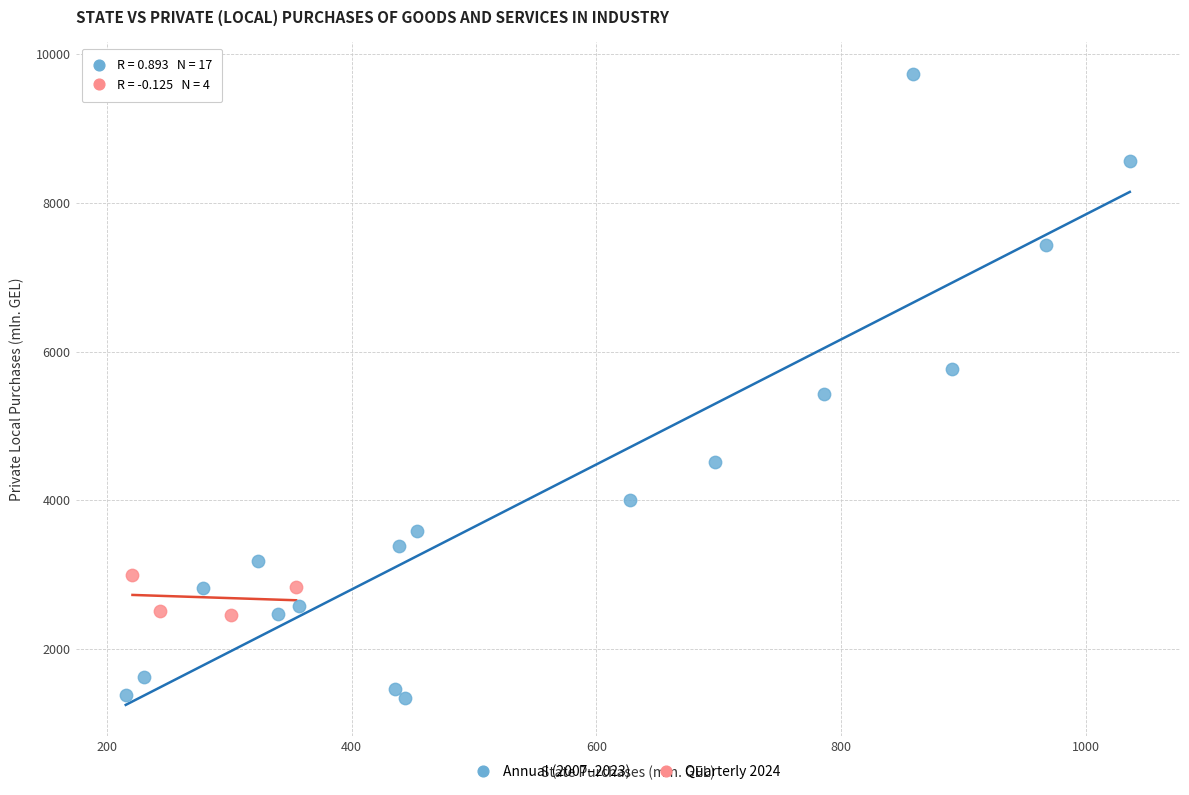

Which series contains the lowest Y value?

Annual (2007–2023)